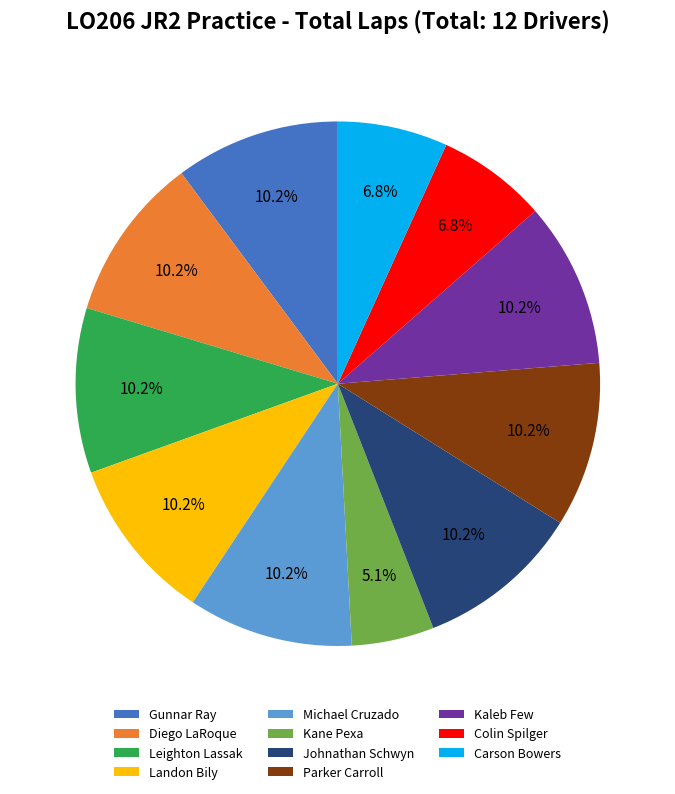

Which slice is the smallest?

Kane Pexa